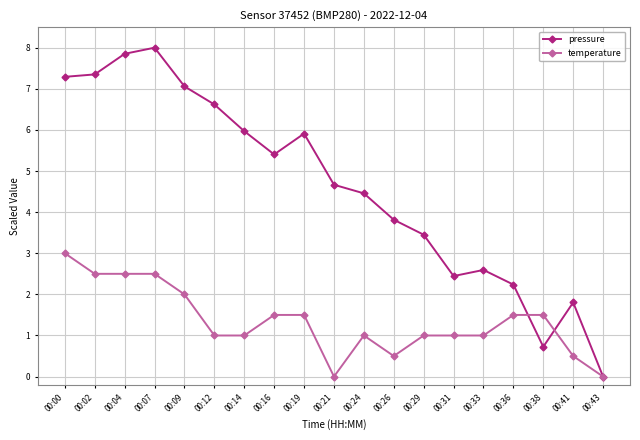

What is the difference between the second highest and second lowest values in the pressure series?

7.1